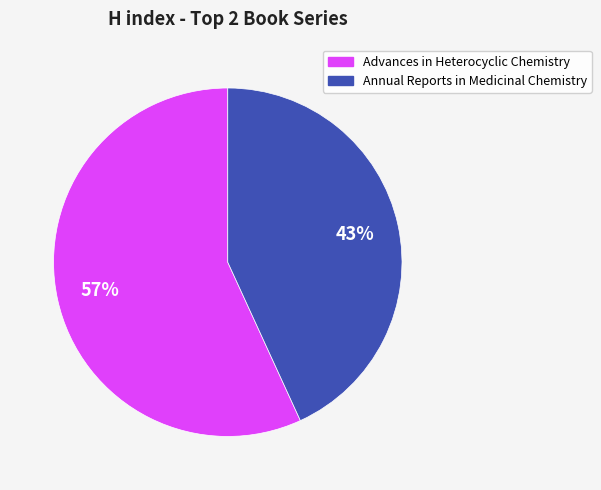

Do Annual Reports in Medicinal Chemistry and Advances in Heterocyclic Chemistry together represent more than half of the pie?

Yes